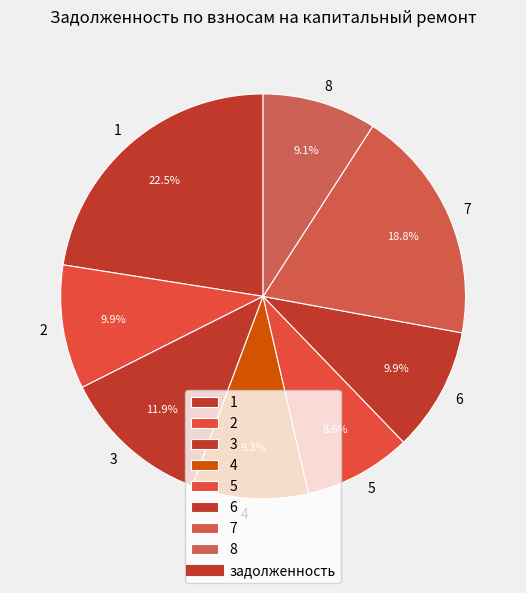

What portion of the pie excludes 6?

90.1%